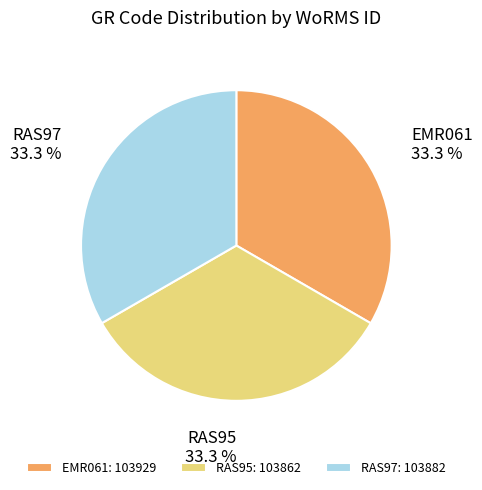

Does any single category account for the majority?

No